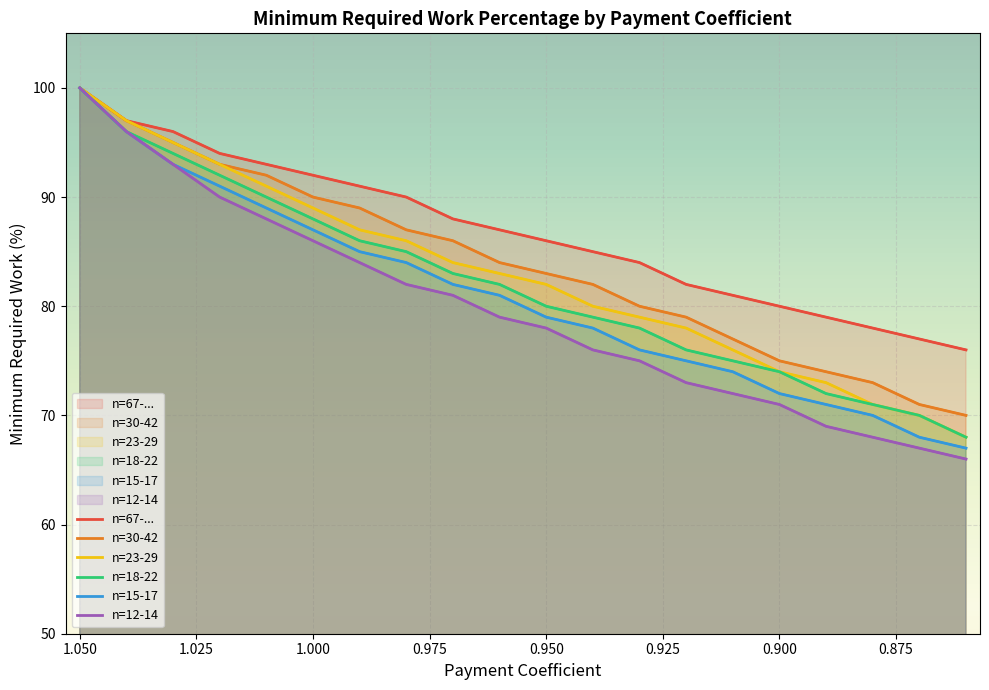

How many data points in n=18-22 are less than 82?

10